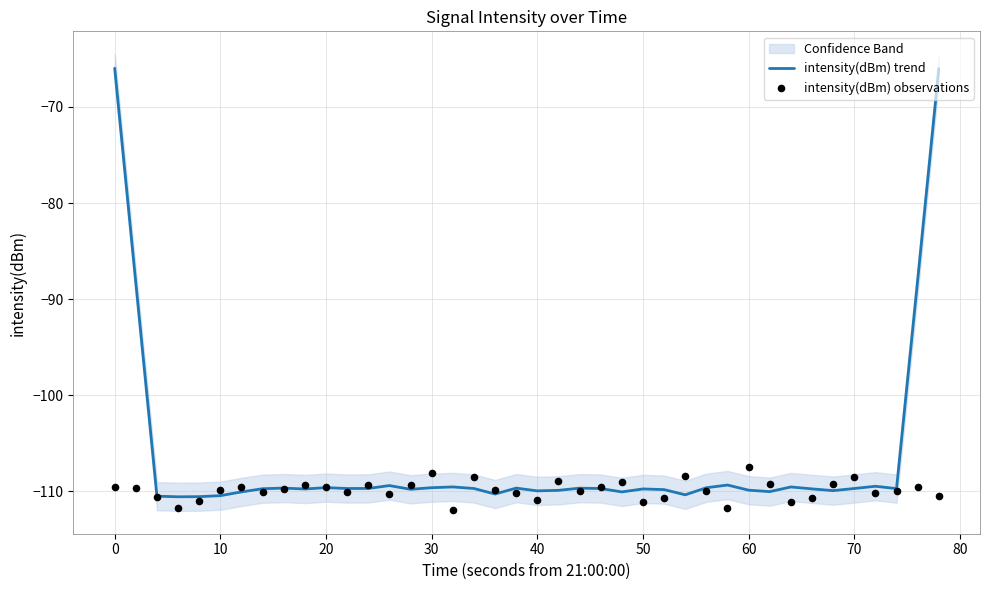

At how many categories does at least one series exceed -110?

37